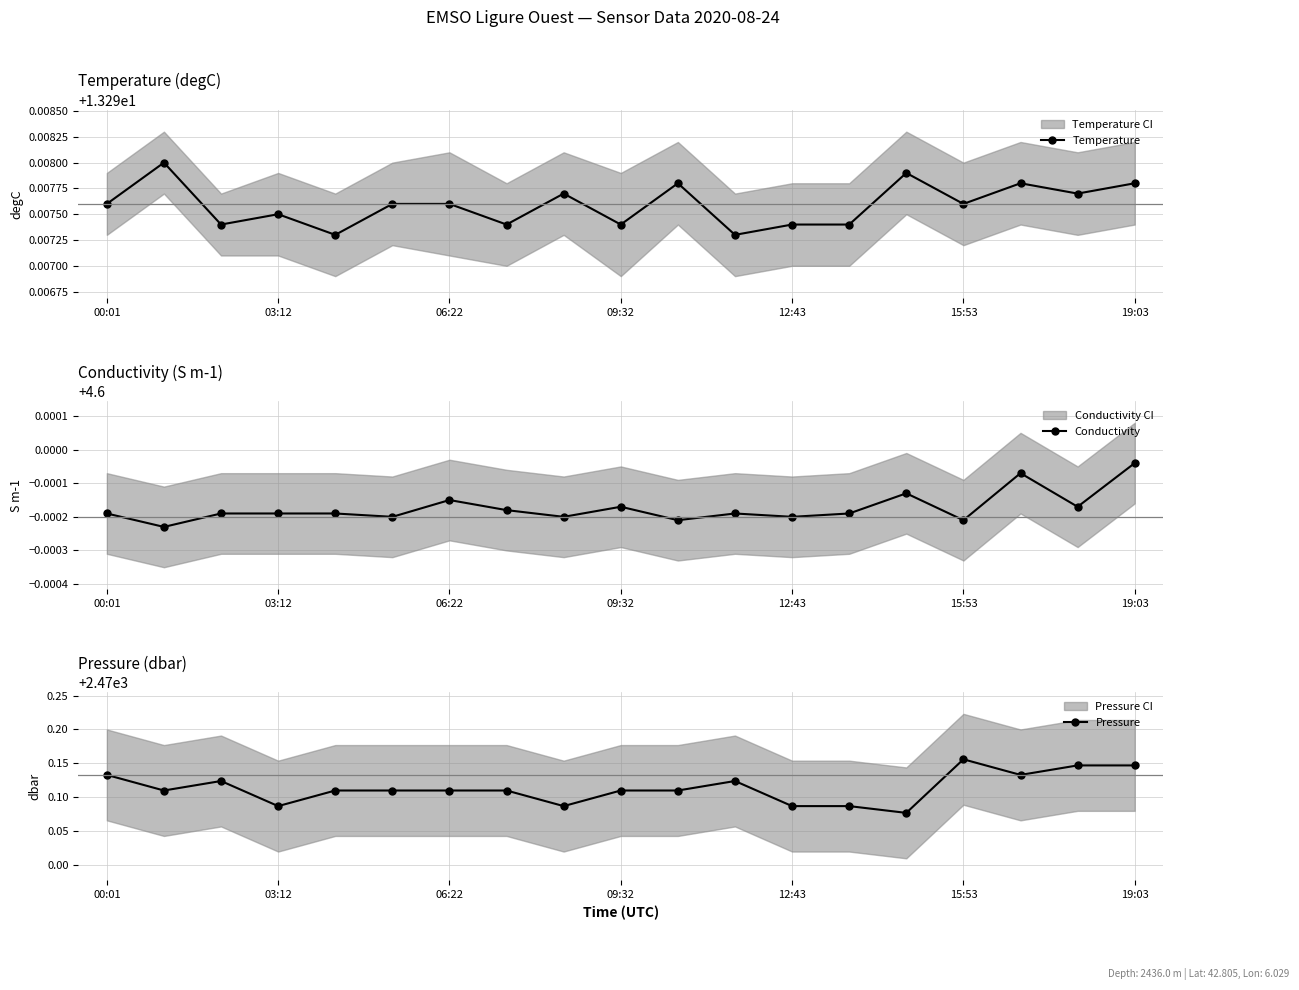

Reading left to right, list all the values displayed in this chart.

Temperature: 13.3	13.3	13.3	13.3	13.3	13.3	13.3	13.3	13.3	13.3	13.3	13.3	13.3	13.3	13.3	13.3	13.3	13.3	13.3
Conductivity: 4.6	4.6	4.6	4.6	4.6	4.6	4.6	4.6	4.6	4.6	4.6	4.6	4.6	4.6	4.6	4.6	4.6	4.6	4.6
Pressure: 2470.1	2470.1	2470.1	2470.1	2470.1	2470.1	2470.1	2470.1	2470.1	2470.1	2470.1	2470.1	2470.1	2470.1	2470.1	2470.2	2470.1	2470.1	2470.1